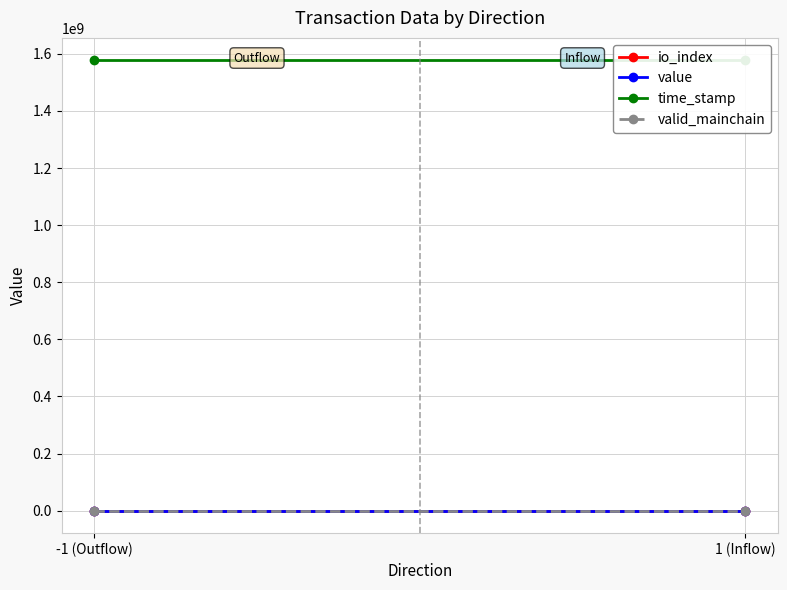

Rank the series by their maximum value, from lowest to highest.

io_index, valid_mainchain, value, time_stamp